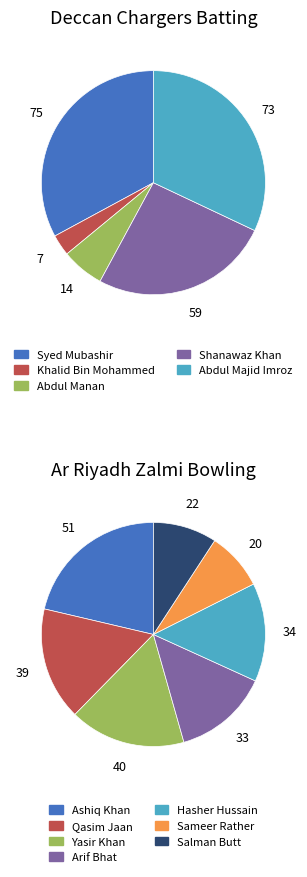

Does Abdul Manan represent more than half of the total?

No